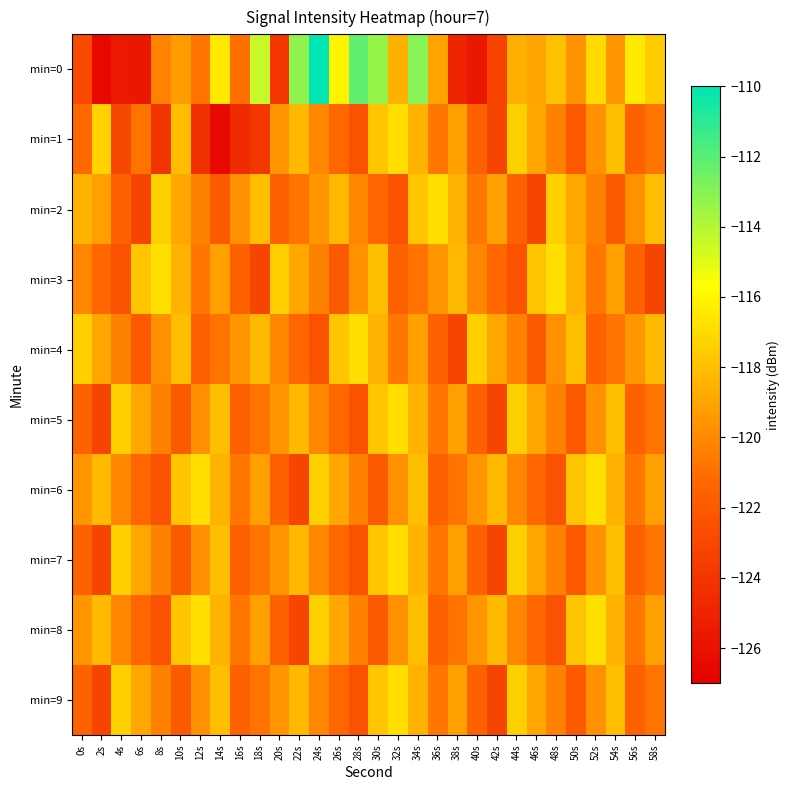

Rank the series by their maximum value, from lowest to highest.

min=1, min=2, min=3, min=4, min=5, min=6, min=7, min=8, min=9, min=0